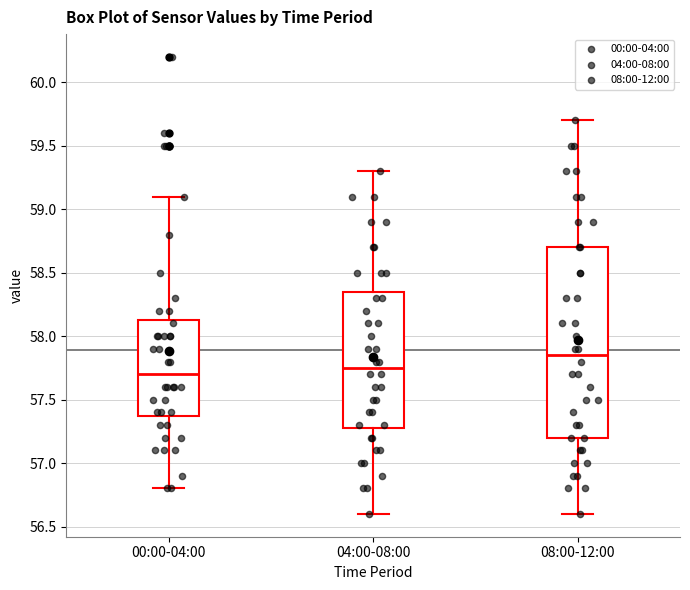

Where is the upper edge of the box for 00:00-04:00 on the y-axis? The values are not printed on the chart, so give them approximately, as read against the axis.

58.15